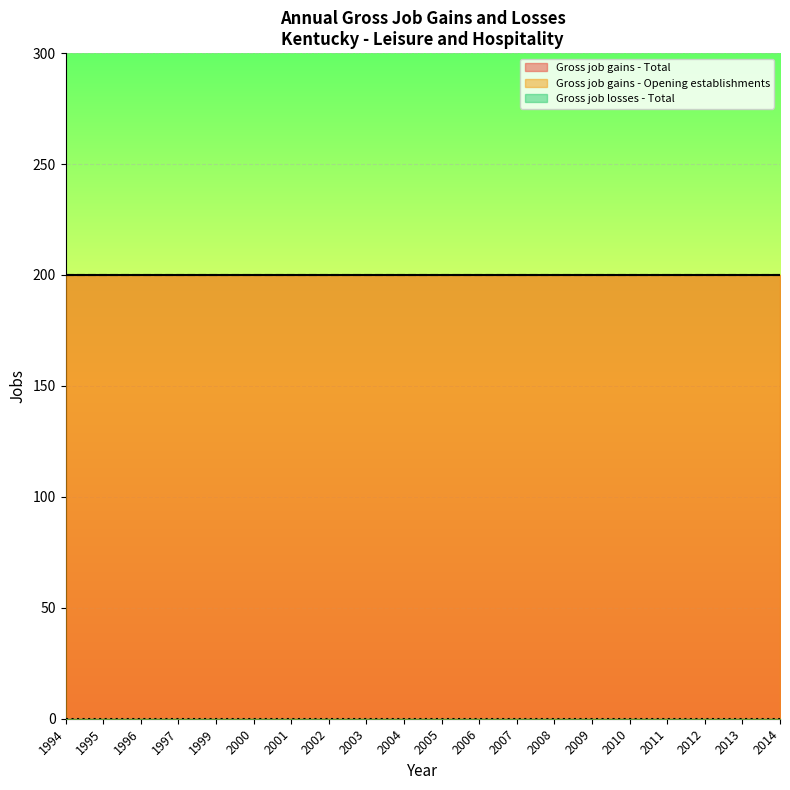

List the labels in order of Gross job losses - Total value, smallest first.

1994, 1995, 1996, 1997, 1999, 2000, 2001, 2002, 2003, 2004, 2005, 2006, 2007, 2008, 2009, 2010, 2011, 2012, 2013, 2014